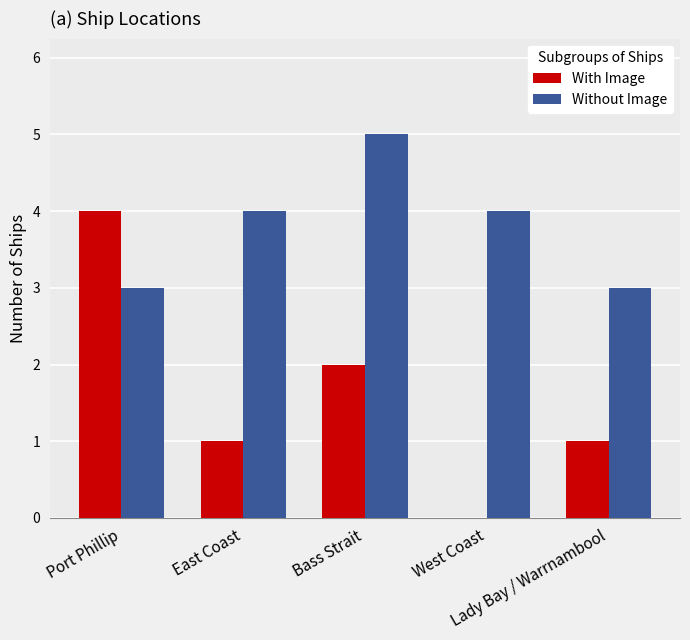

Which series has the largest total across all categories?

Without Image